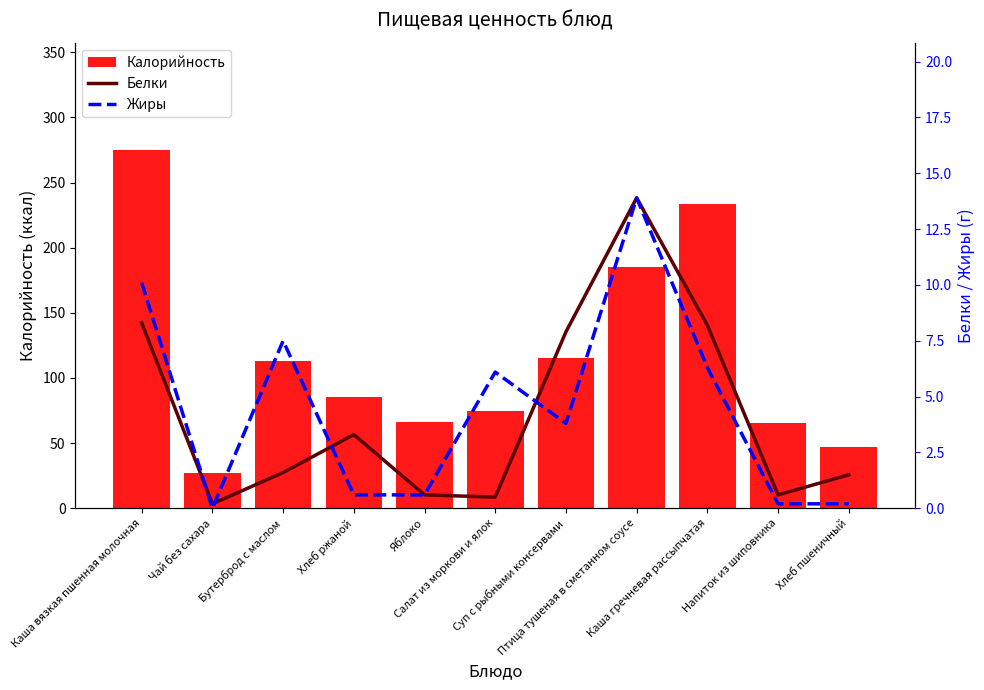

Which series has the largest total across all categories?

Калорийность